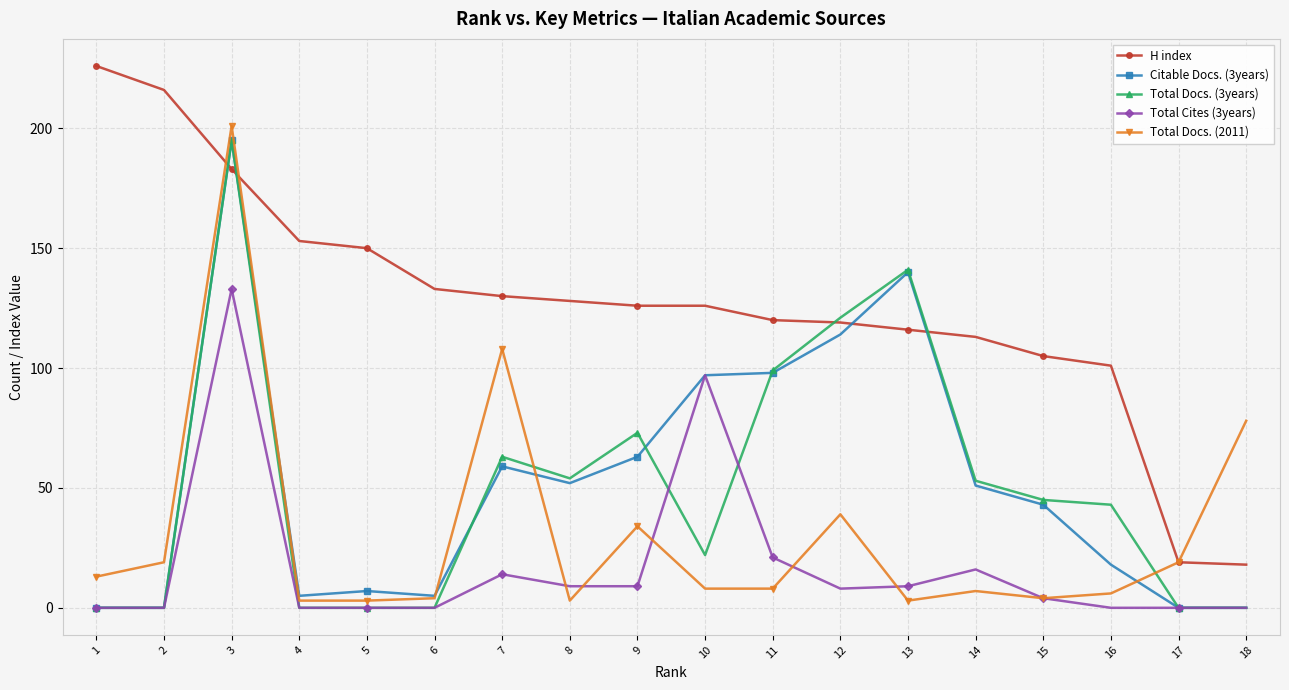

What is the greatest value displayed?

226